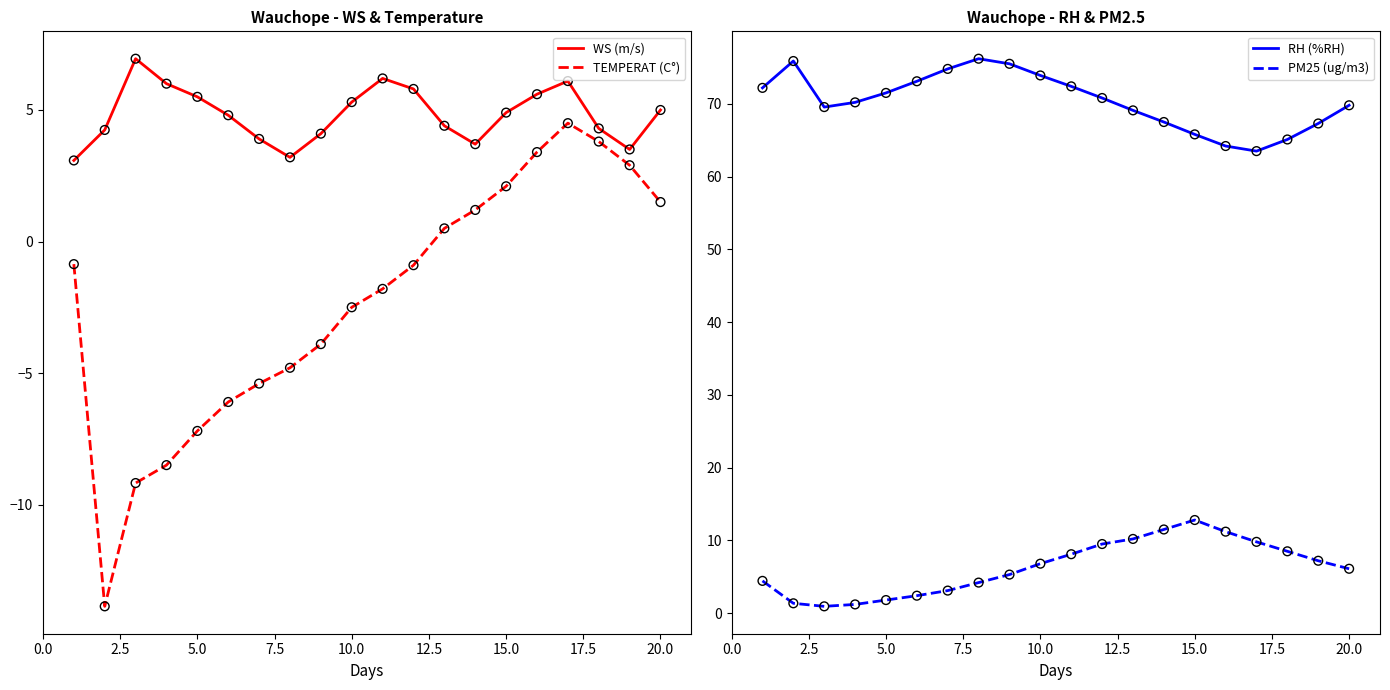

What are all the series names shown in the legend?

WS (m/s), TEMPERAT (C°), RH (%RH), PM25 (ug/m3)